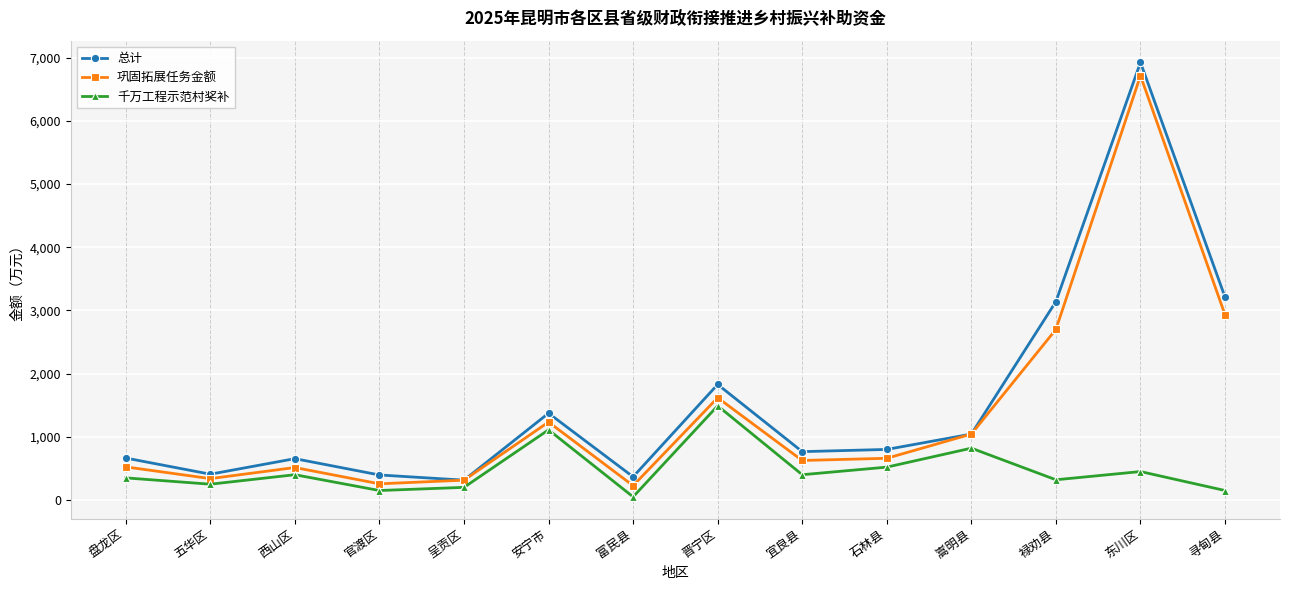

What is the spread (max minus min) of values at 寻甸县?

3059.0